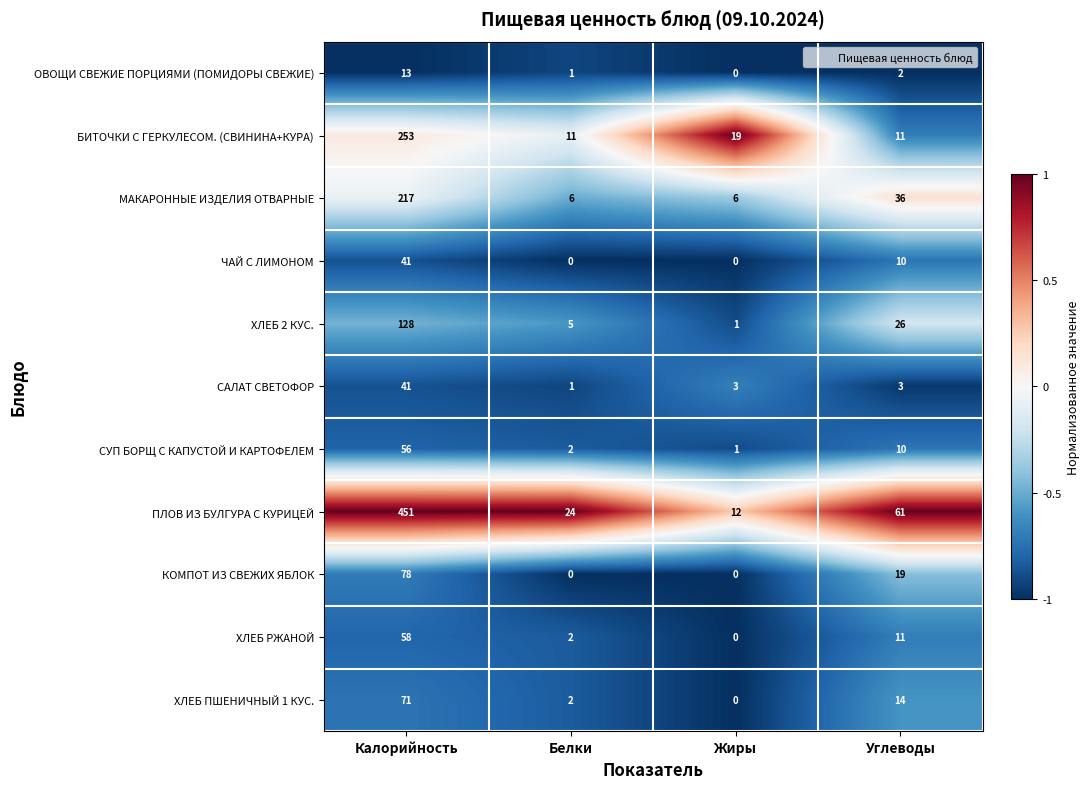

At which category does the chart reach its peak across all series?

Калорийность